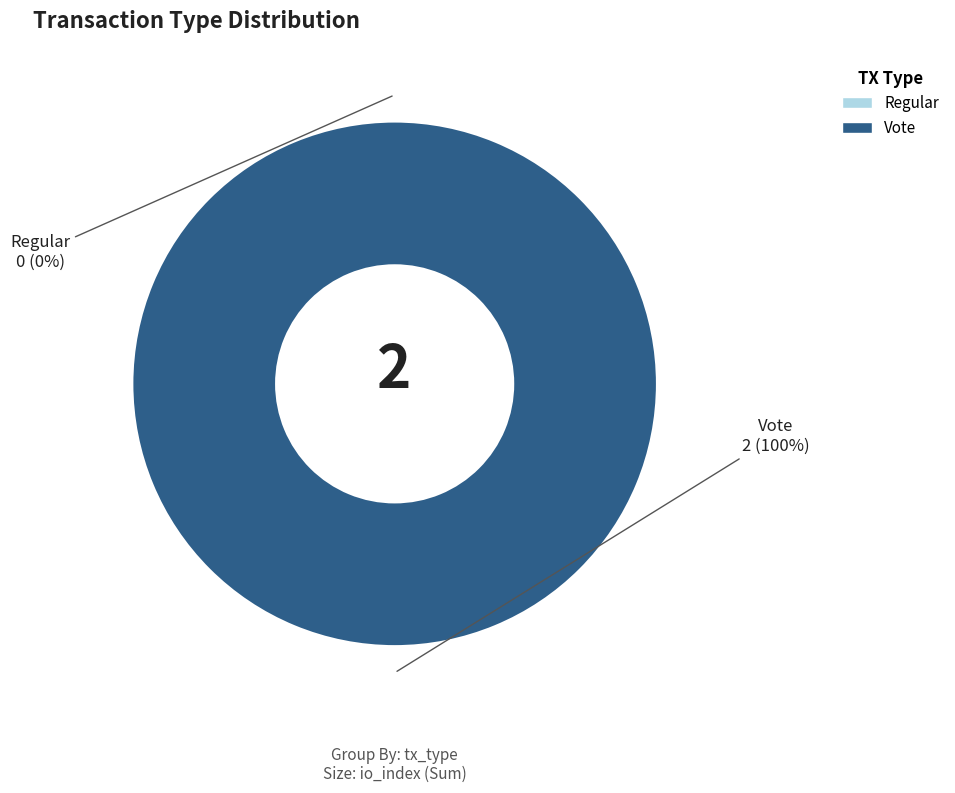

True or false: Vote accounts for 100% of the total.

True